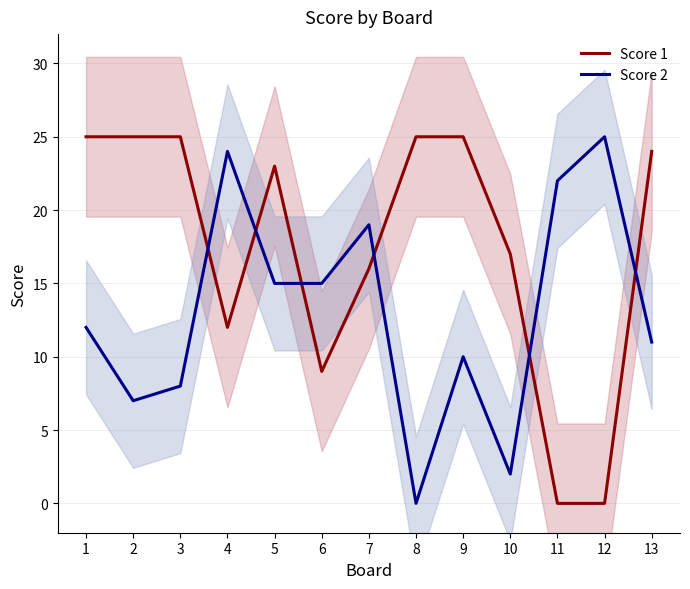

At which label does Score 2 first exceed 12?

4